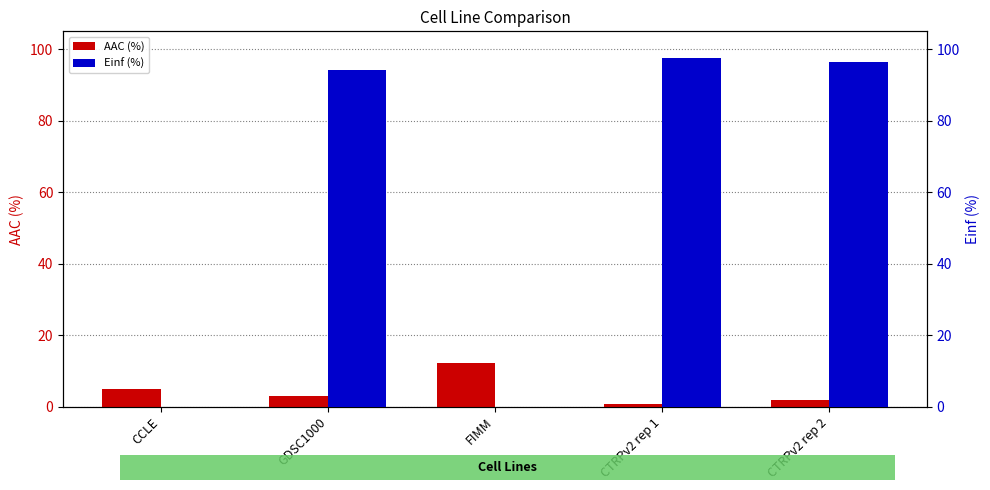

How many values in the Einf (%) series are below 94?

2